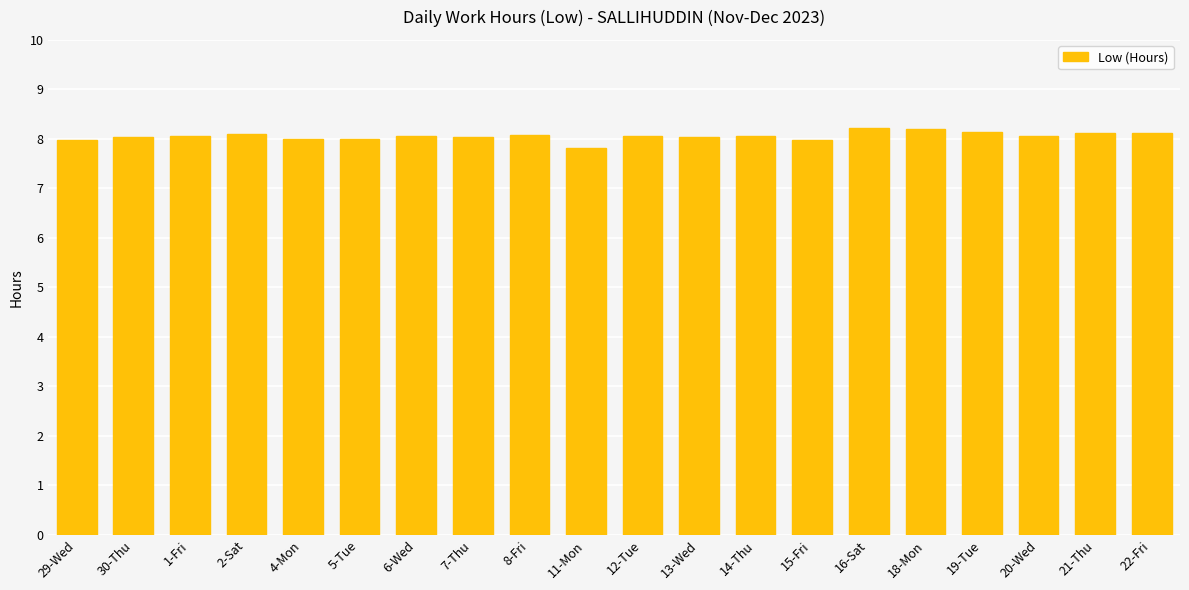

What is the value of the 1st bar from the left?

8.0